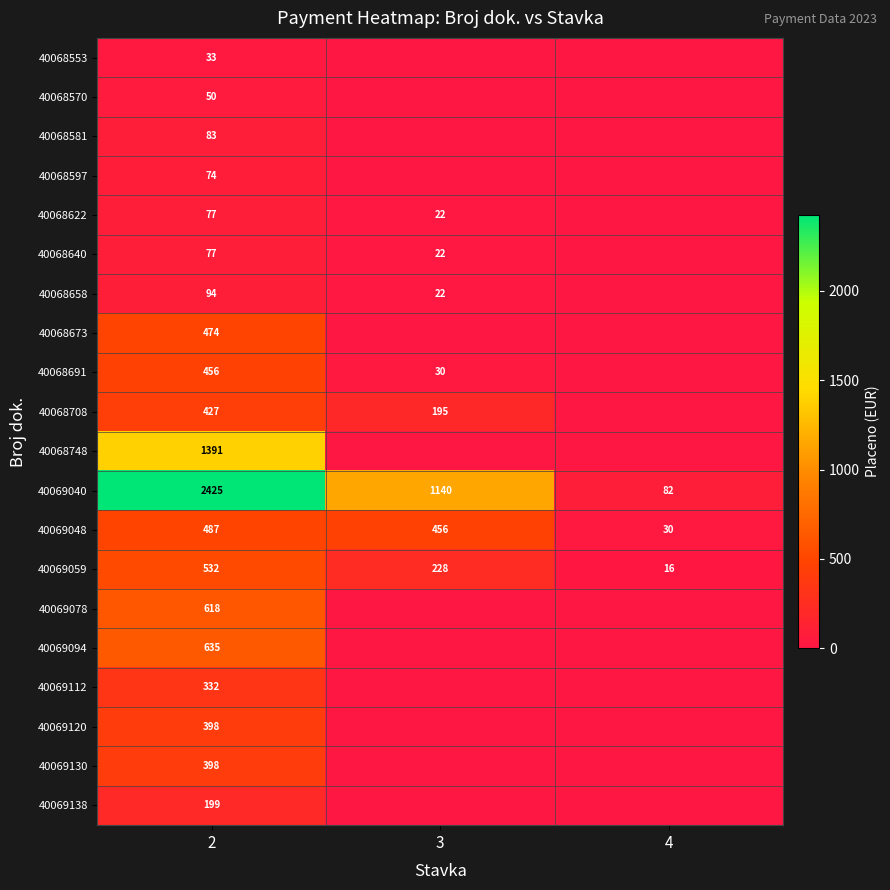

How many data points in 40069048 are less than 456?

1